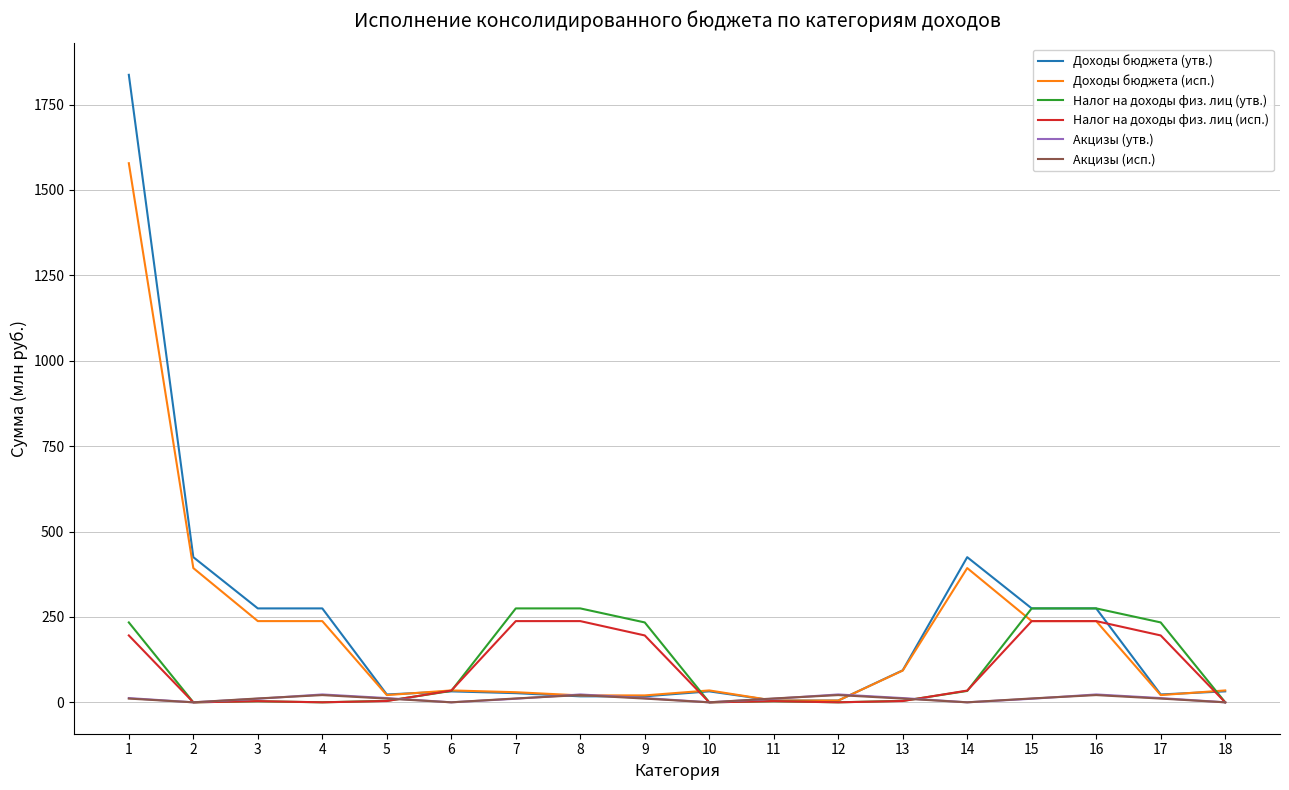

Is the value of Доходы бюджета (утв.) at 1 greater than the value of Налог на доходы физ. лиц (утв.) at 6?

Yes